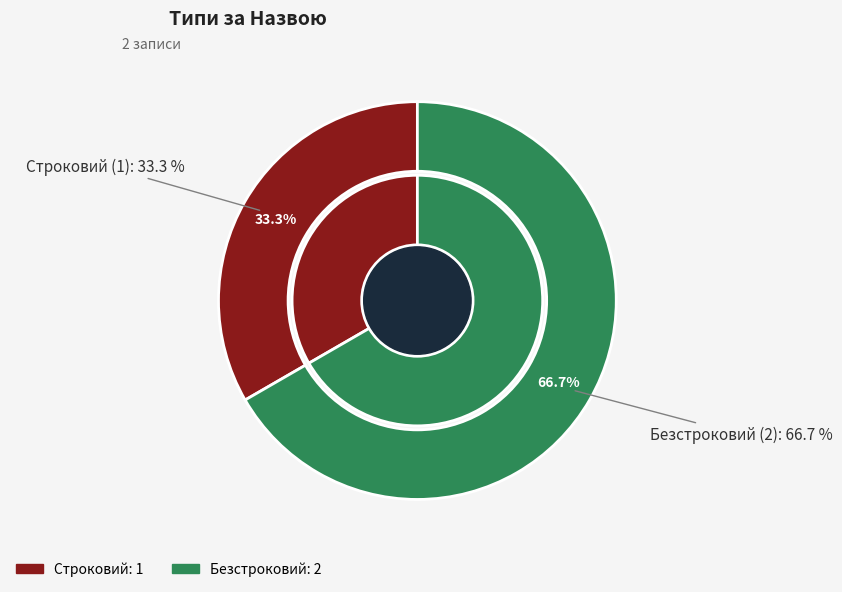

Between Безстроковий and Строковий, which is larger?

Безстроковий